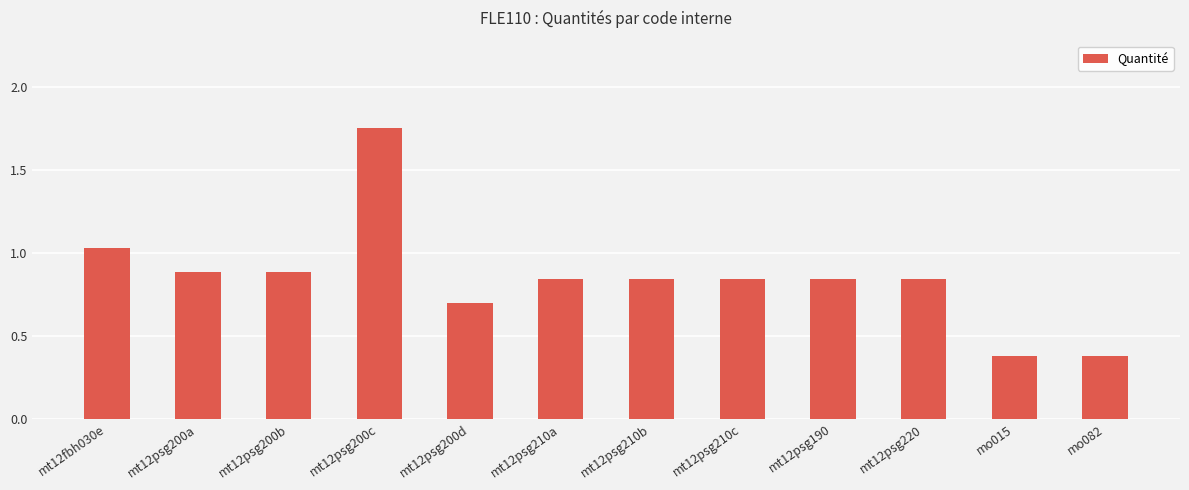

What position from the left is mt12psg200d?

5